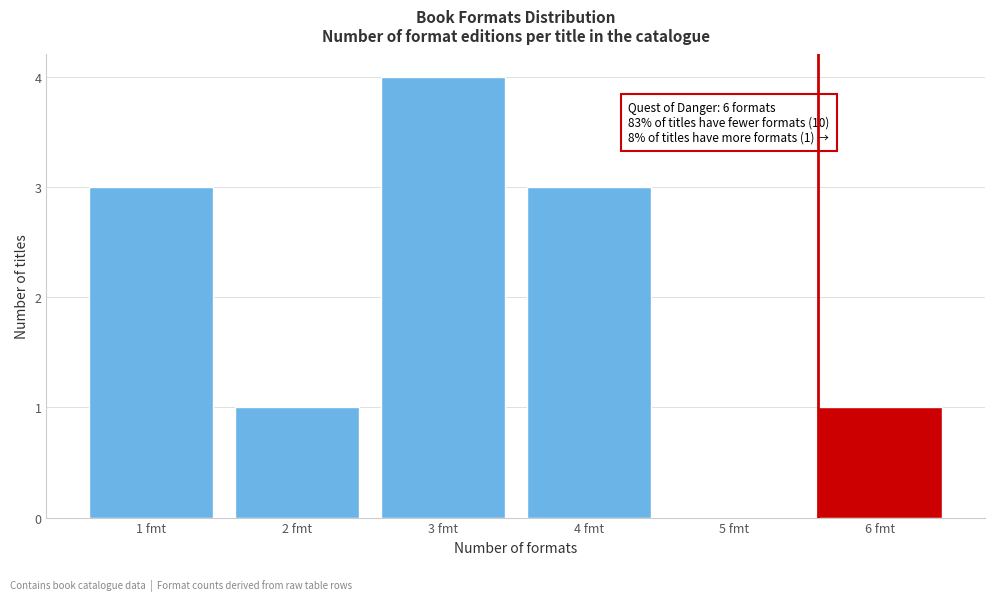

Reading right to left, transcribe all the data shown in this chart.

6 fmt=1	5 fmt=0	4 fmt=3	3 fmt=4	2 fmt=1	1 fmt=3